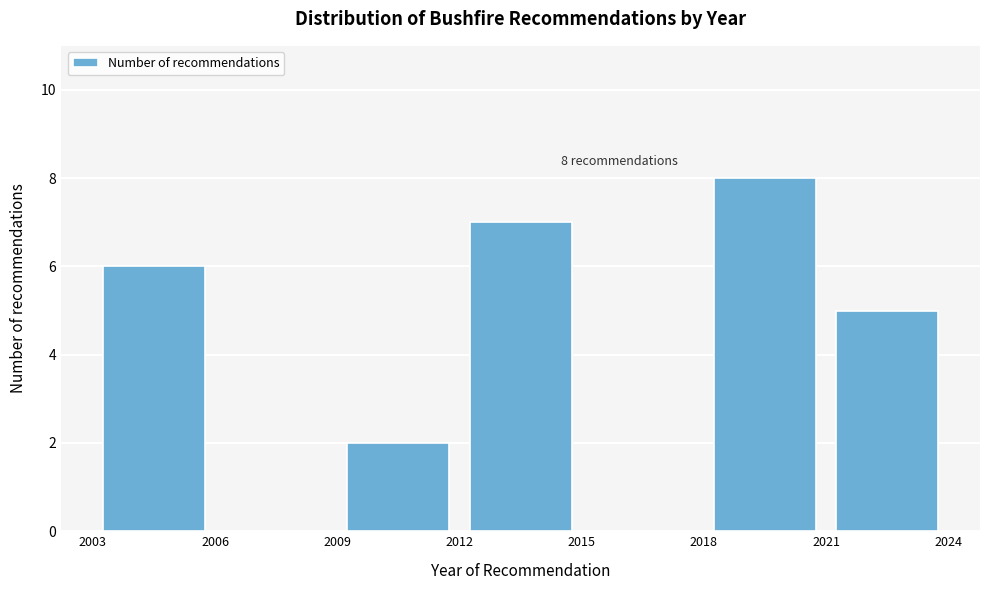

Which range on the x-axis has the tallest bar?

2018 to 2021